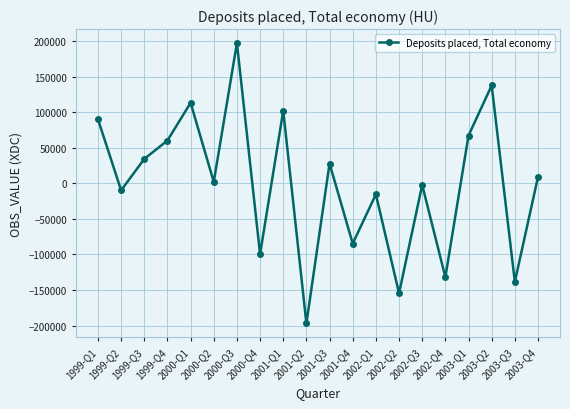

The chart shows a value of 89983 at 1999-Q1. True or false?

True